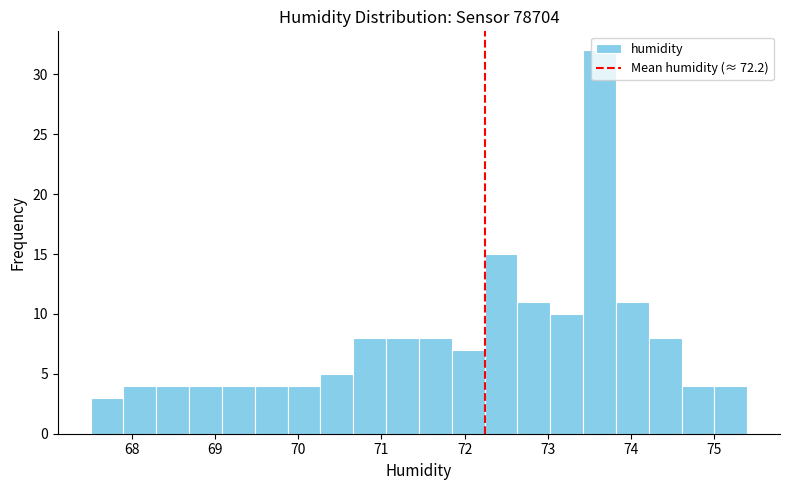

Read against the x-axis, roughly where is the centre of the tallest bar?

73.6